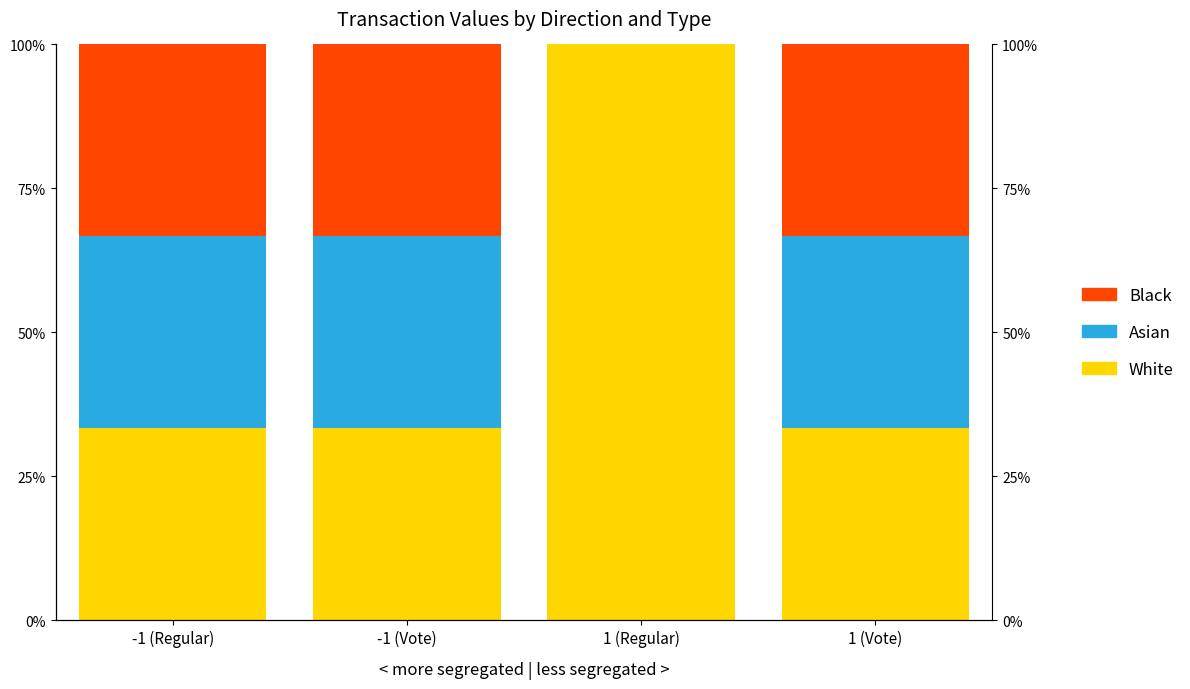

Between -1 (Vote) and -1 (Regular), which is larger?

-1 (Vote)